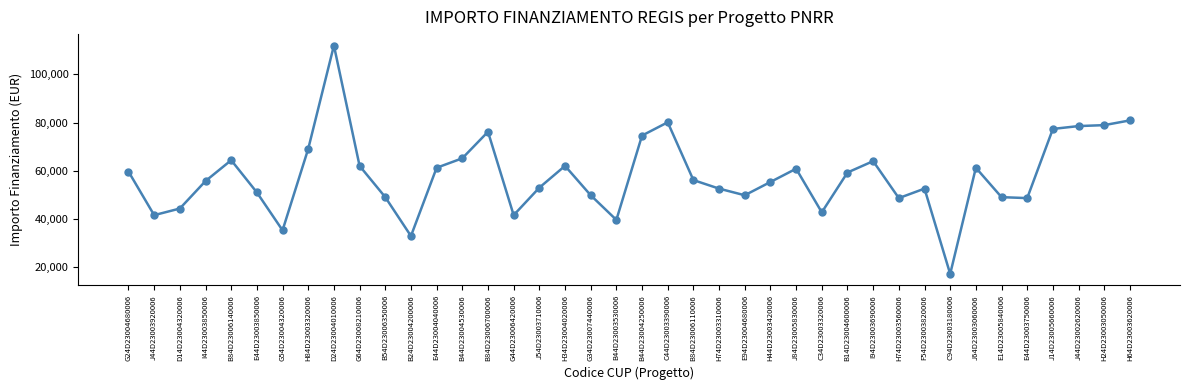

Is it true that the value at E44D23003750006 is 76917.6?

False